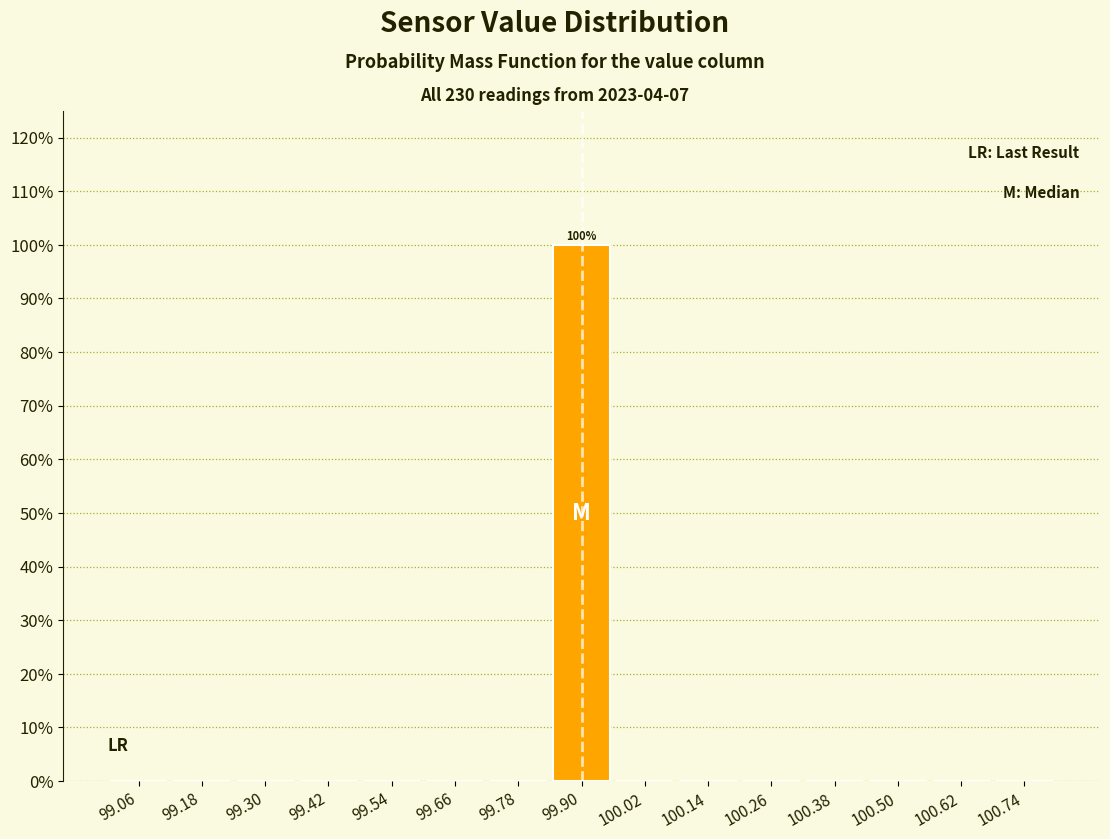

Which range on the x-axis has the tallest bar?

99.84 to 99.96